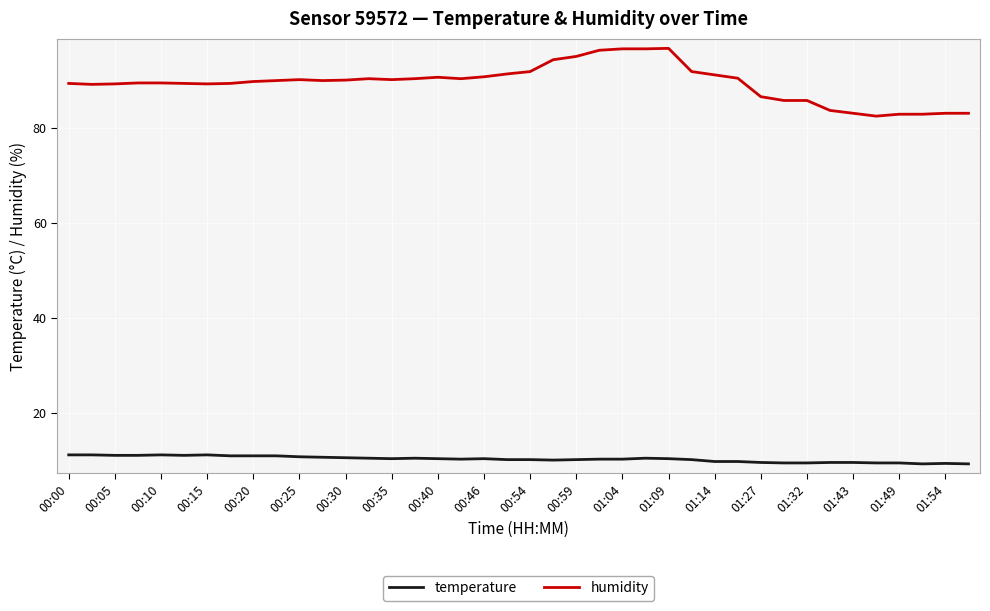

What are all the series names shown in the legend?

temperature, humidity